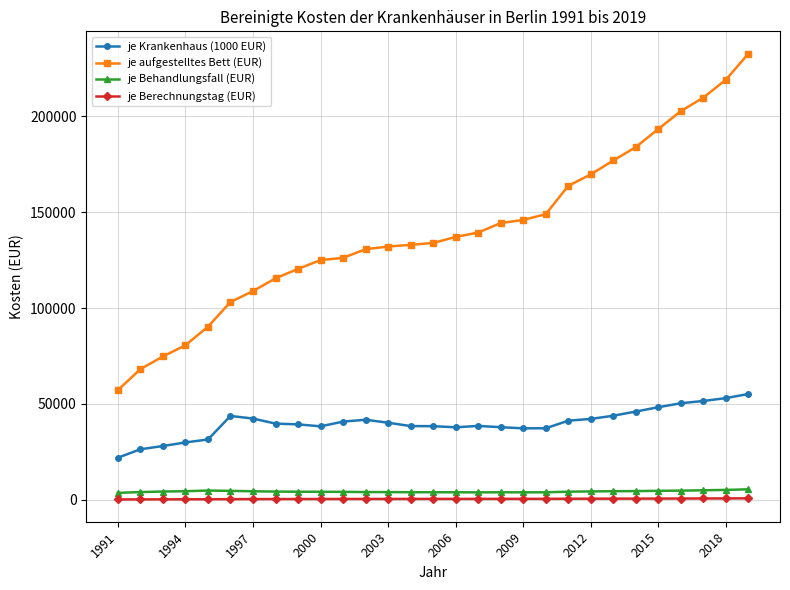

True or false: je Krankenhaus (1000 EUR) has more than 0 points higher than both neighbors.

True